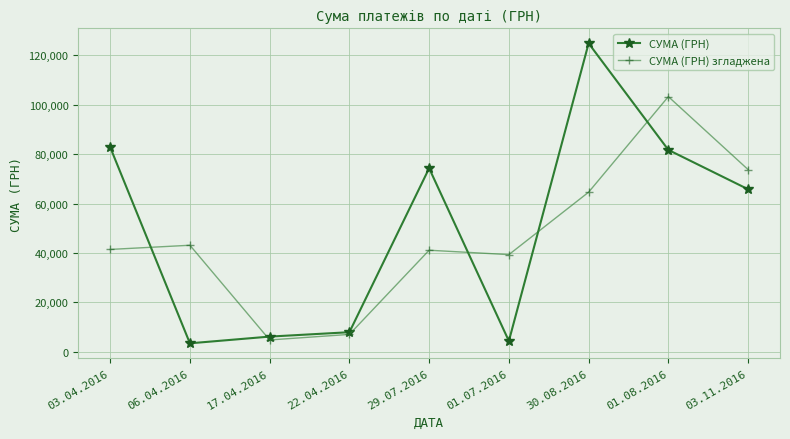

Rank the series by their maximum value, from highest to lowest.

СУМА (ГРН), СУМА (ГРН) згладжена